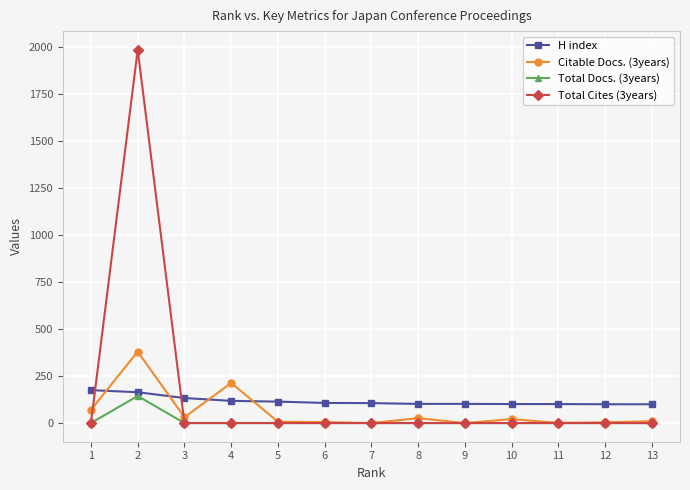

At which category does Citable Docs. (3years) reach its first local peak?

2